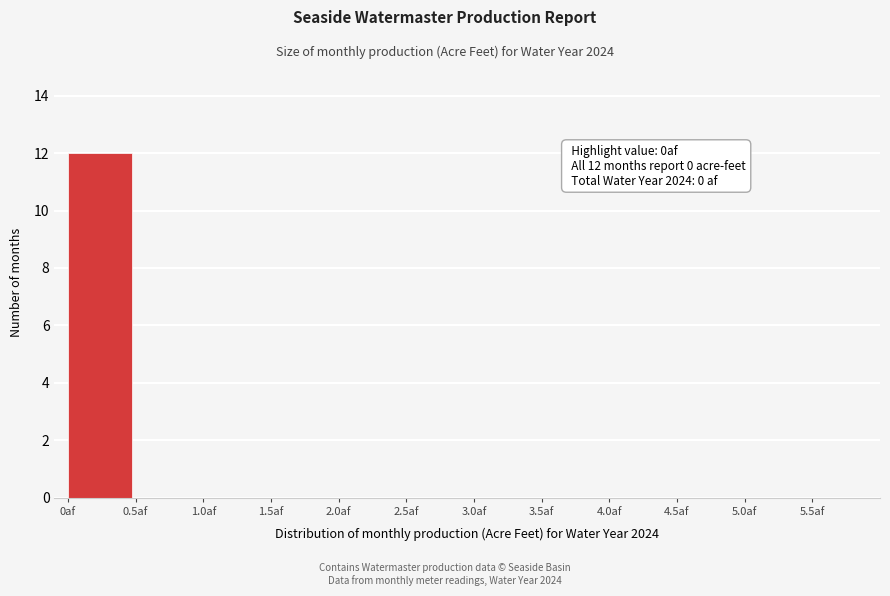

Over which range of the x-axis is the bar tallest?

0.0 to 0.5